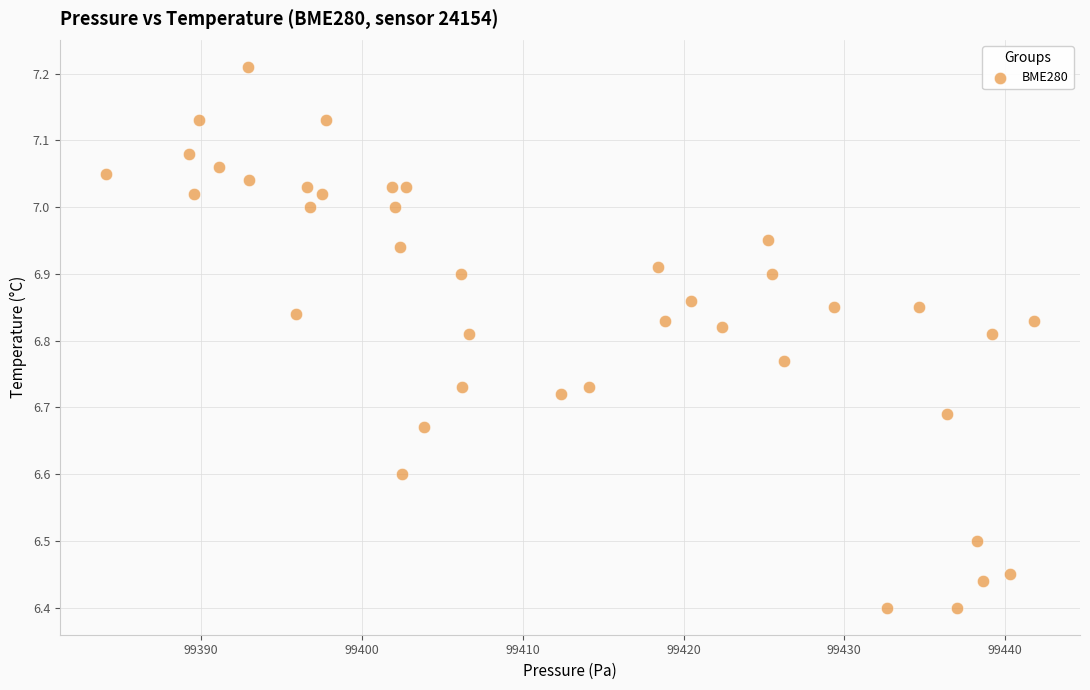

What is the range of Y values (max minus min)?

0.8